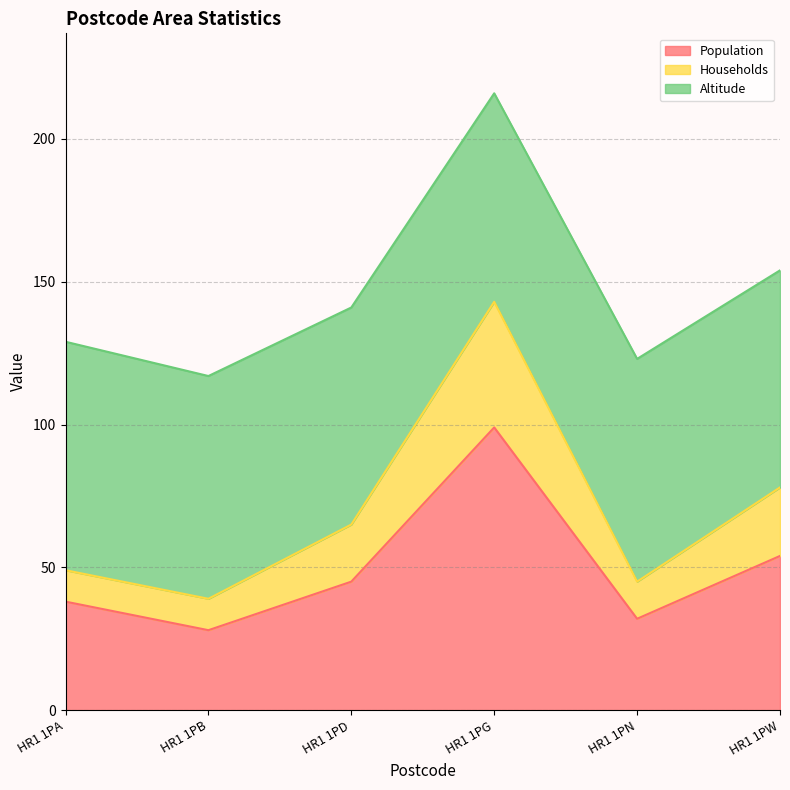

At which category is the sum across all series the highest?

HR1 1PG